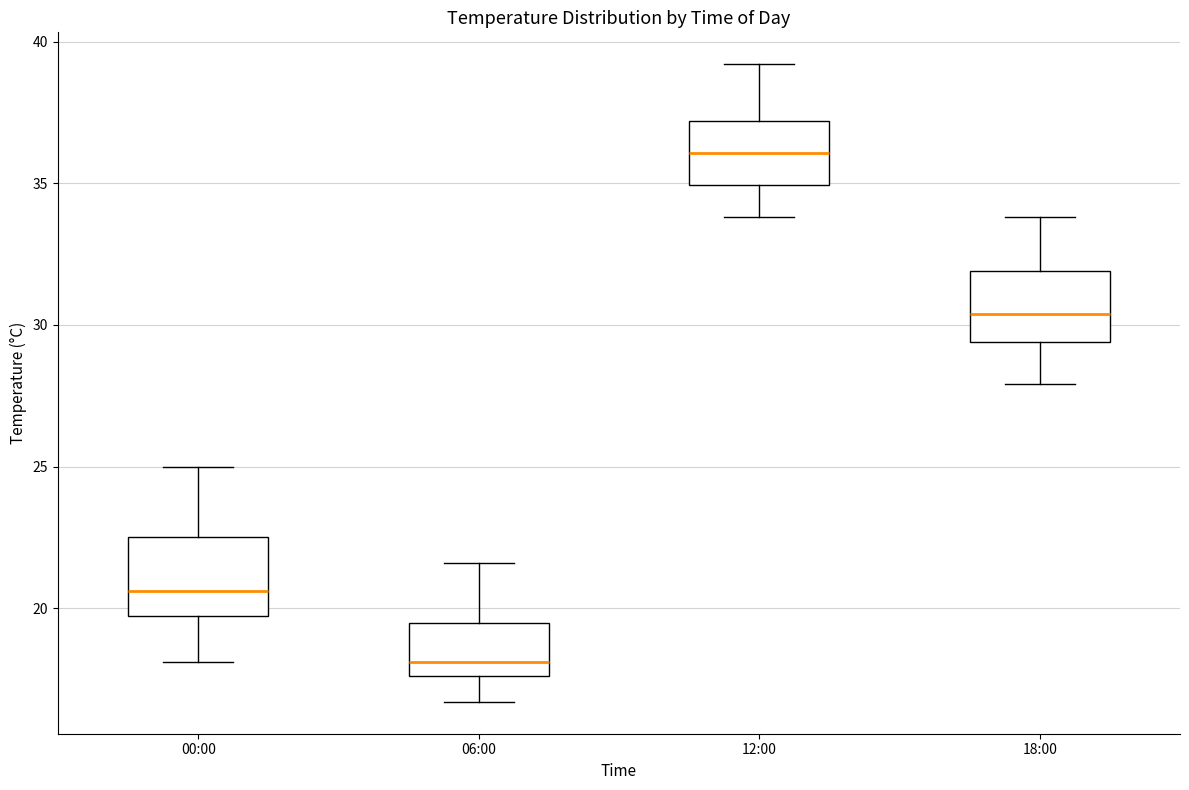

Reading left to right, transcribe this box plot: for each box, give where its median line is, the range the box spans, and where its two whiskers end, as read against the y-axis. The values are not printed on the chart, so give them approximately, as read against the axis.

00:00: median 20.5, box 19.5 to 22.5, whiskers 18.0 to 25.0
06:00: median 18.0, box 17.5 to 19.5, whiskers 16.5 to 21.5
12:00: median 36.0, box 35.0 to 37.0, whiskers 34.0 to 39.0
18:00: median 30.5, box 29.5 to 32.0, whiskers 28.0 to 34.0